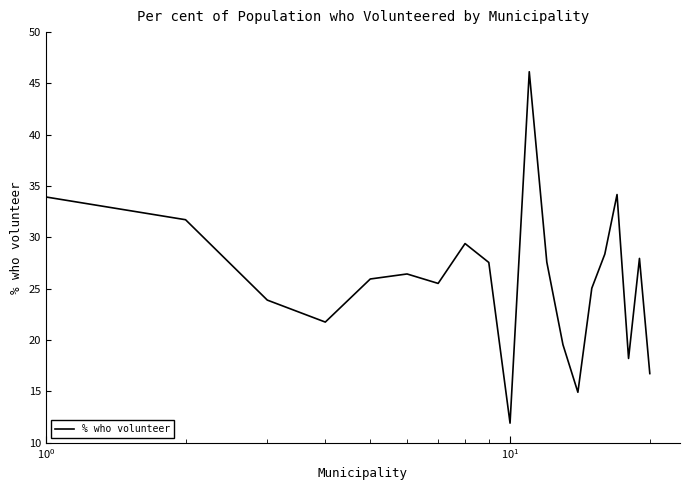

What is the smallest value displayed?

11.9